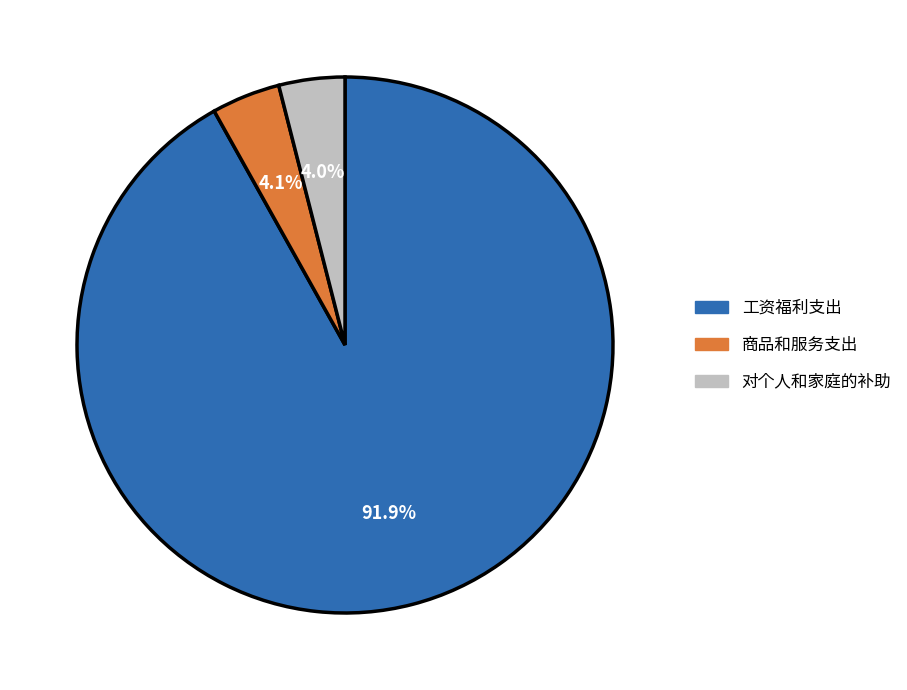

Is there any slice that represents more than half of the pie?

Yes